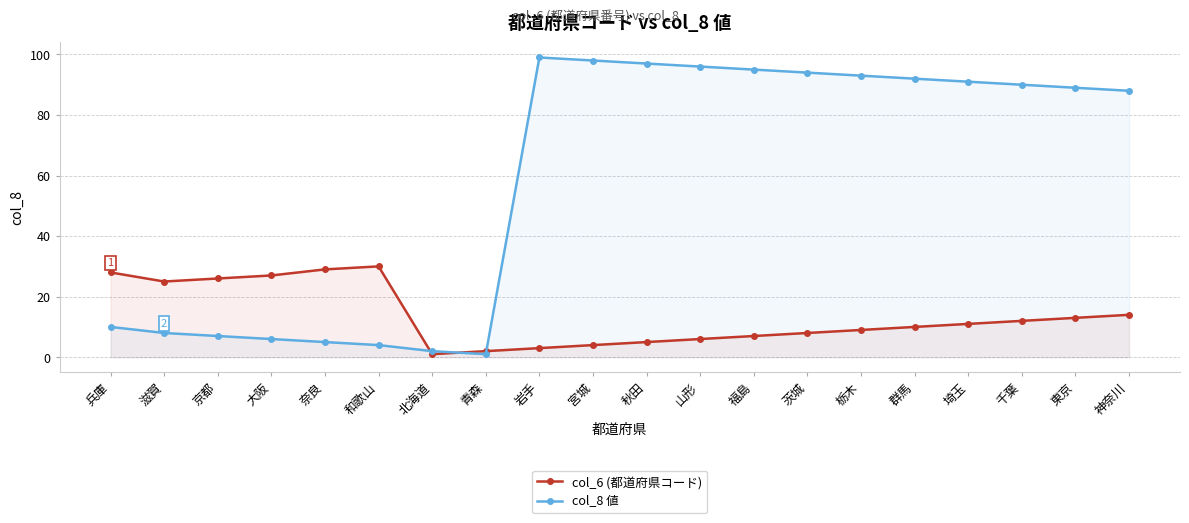

Does the chart display data point markers on the line(s)?

Yes